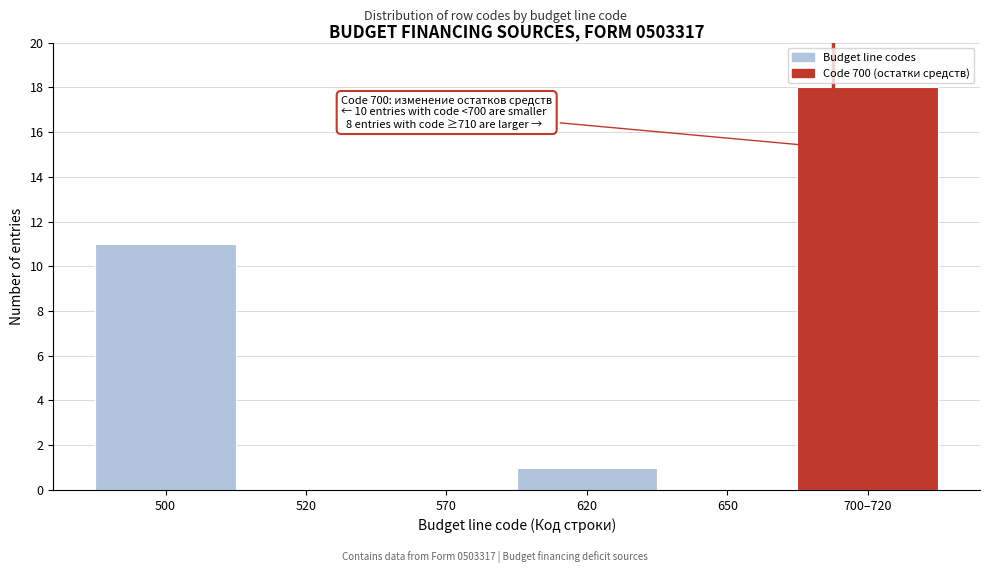

Reading right to left, transcribe all the data shown in this chart.

700–720=18	650=0	620=1	570=0	520=0	500=11